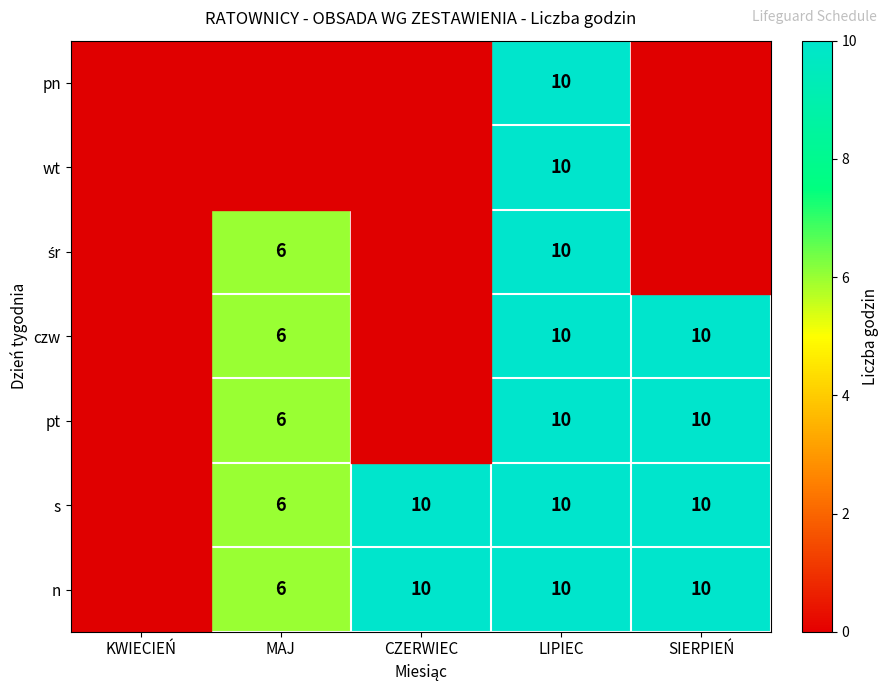

Is it true that n equals 3 at MAJ?

False